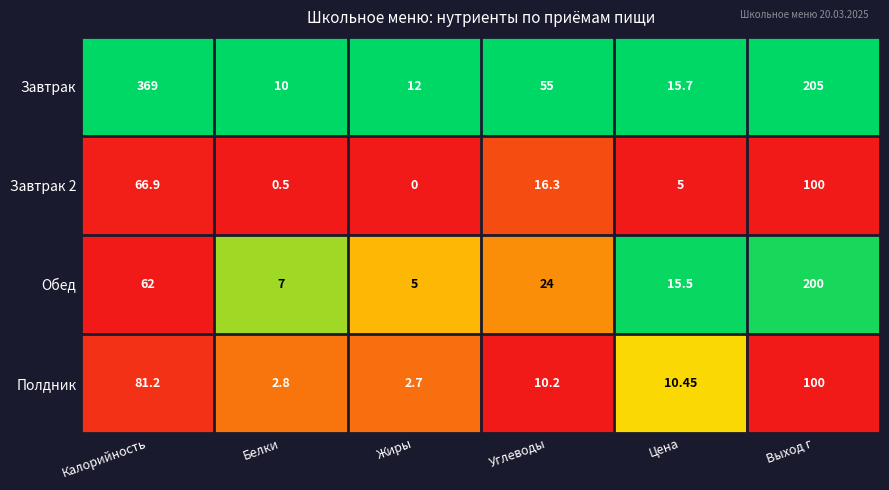

Between Белки and Выход г, which series saw the biggest shift?

Завтрак